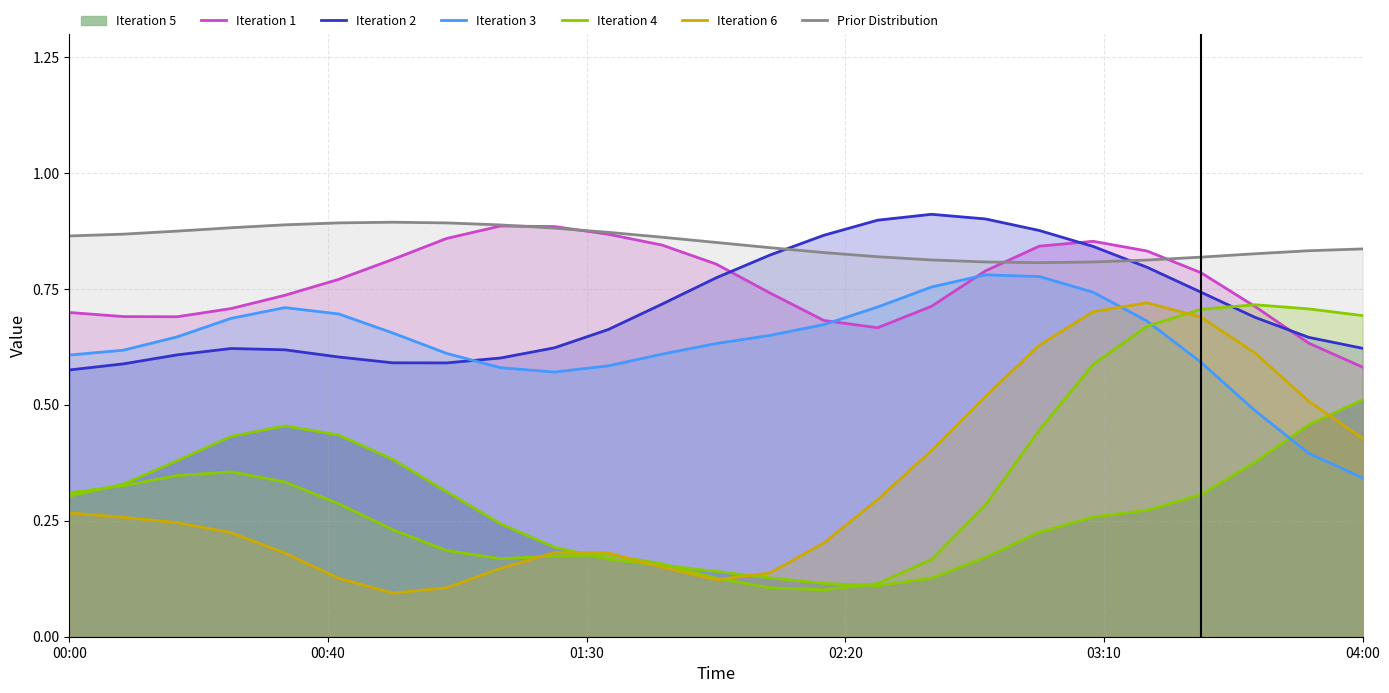

How many intersections are there between Iteration 3 and Iteration 4?

1